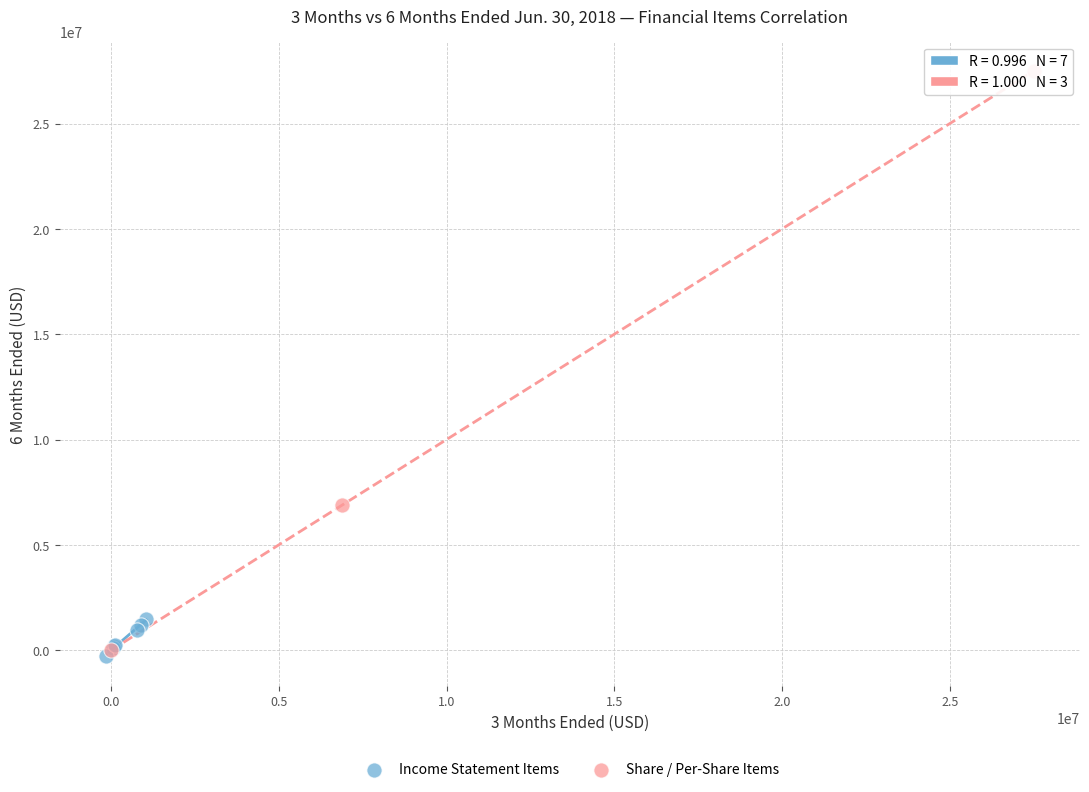

Which series has the largest Y range (max minus min)?

Share / Per-Share Items